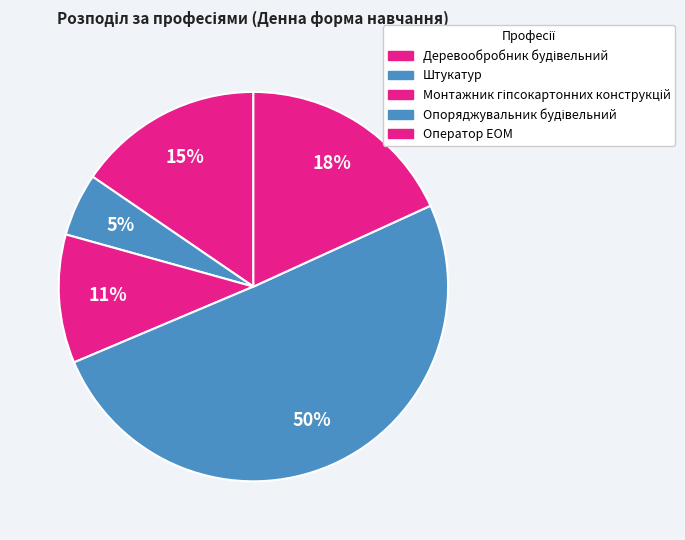

Is there a majority slice in this chart?

Yes